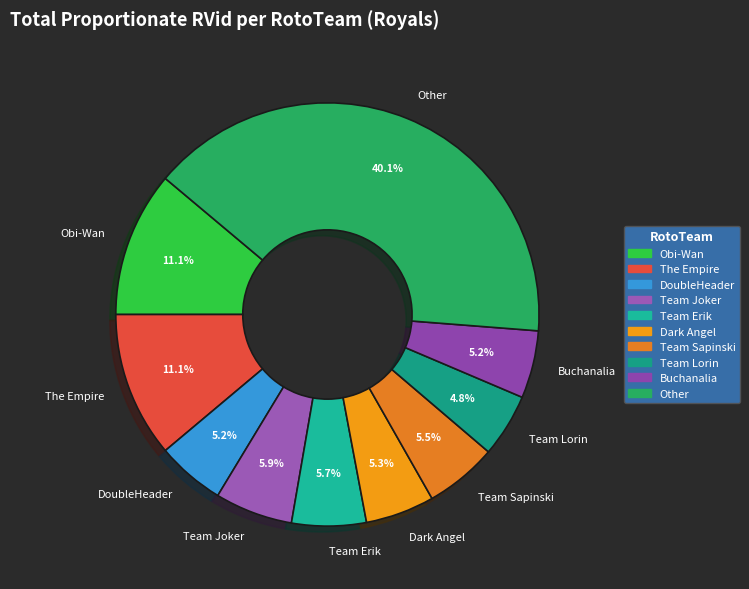

Does Team Erik account for over 50% of the chart?

No